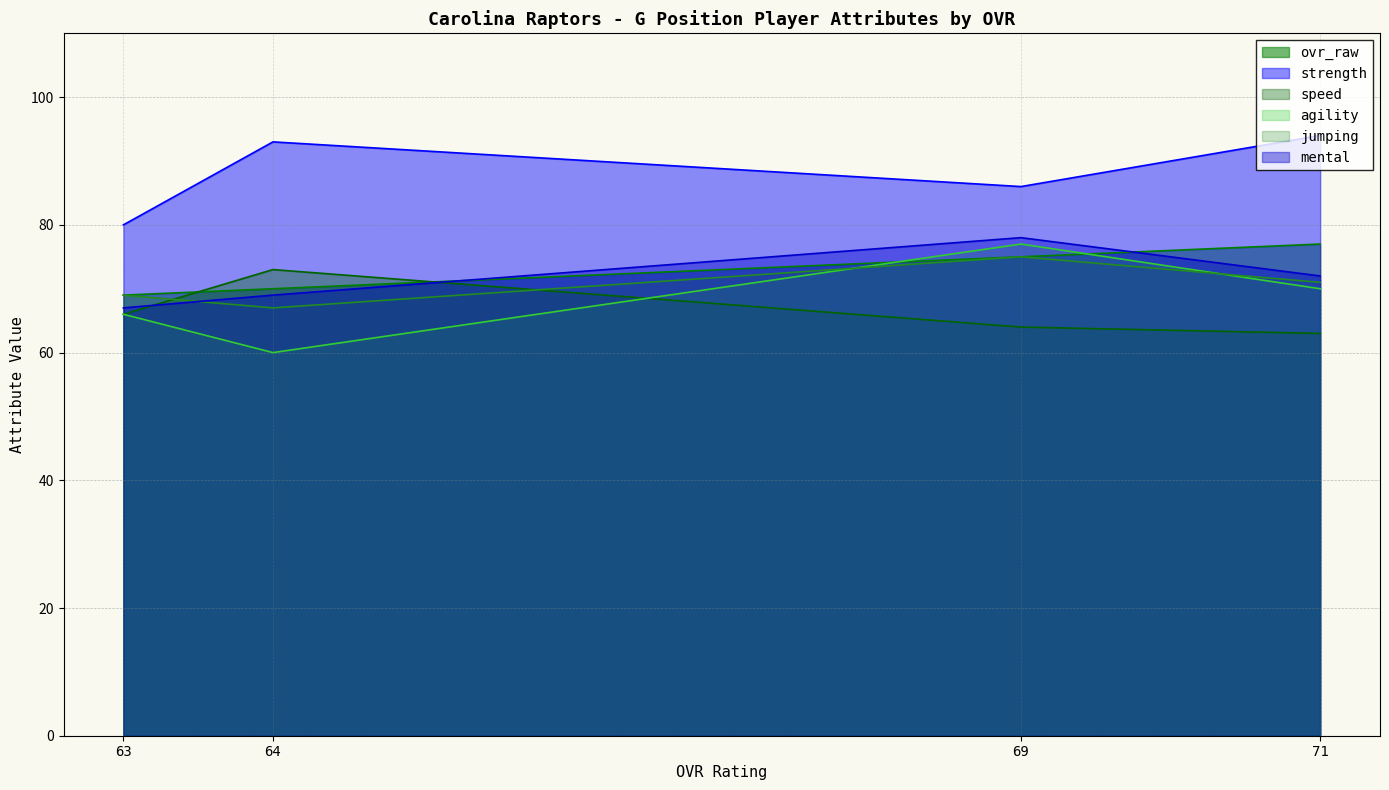

Which series has the largest total across all categories?

strength